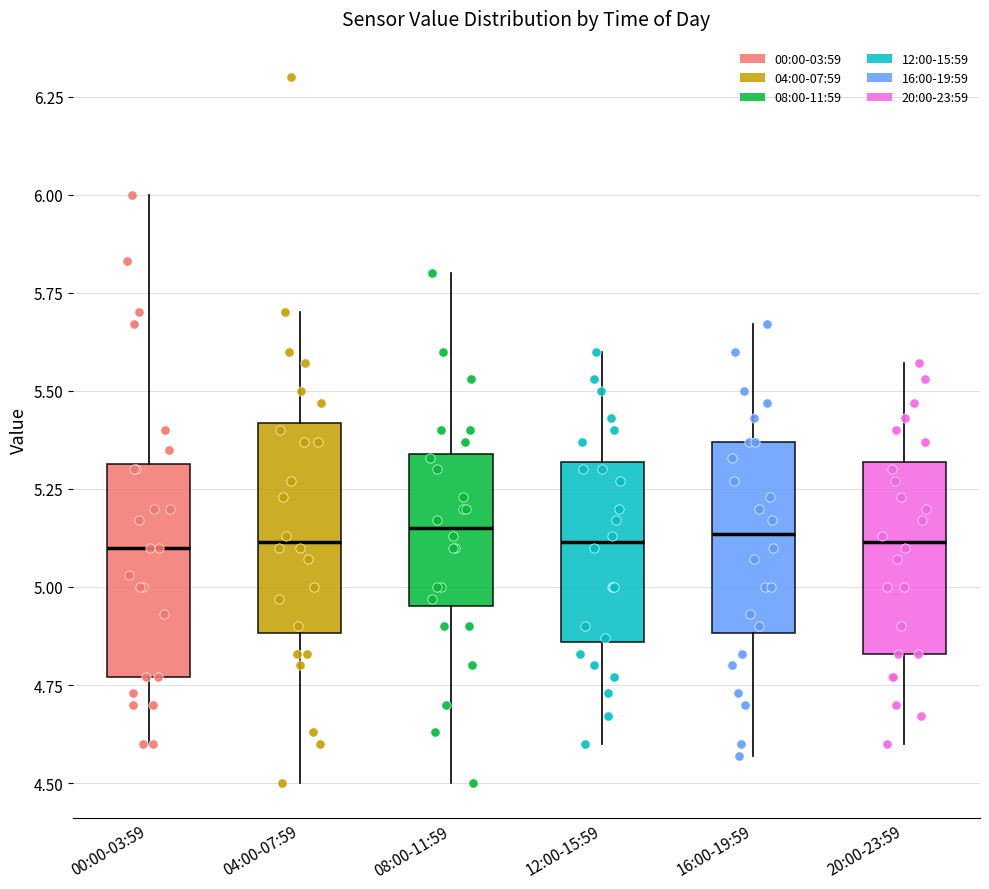

Where does the upper whisker of the box for 04:00-07:59 end on the y-axis? The values are not printed on the chart, so give them approximately, as read against the axis.

5.70